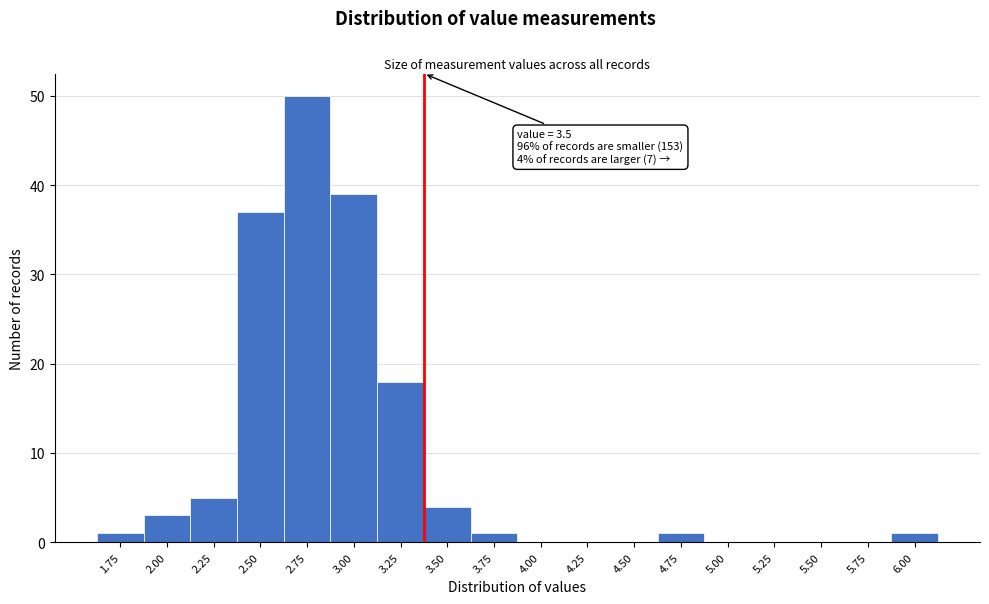

Reading left to right, list all the values displayed in this chart.

1.75=1	2.00=3	2.25=5	2.50=37	2.75=50	3.00=39	3.25=18	3.50=4	3.75=1	4.00=0	4.25=0	4.50=0	4.75=1	5.00=0	5.25=0	5.50=0	5.75=0	6.00=1